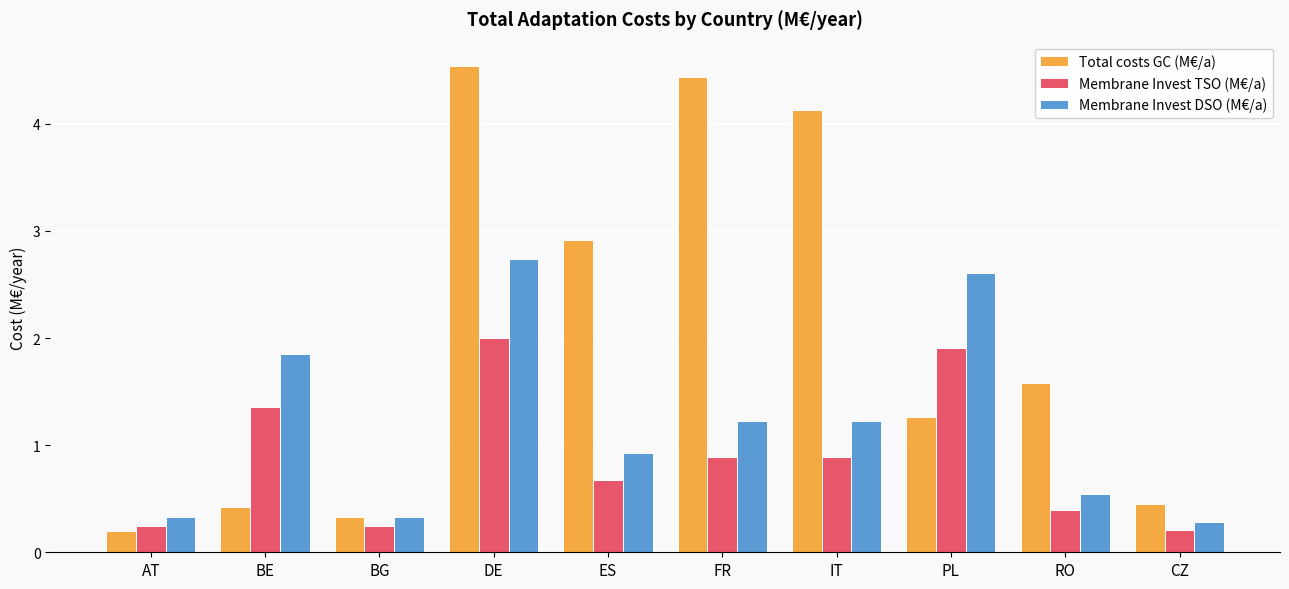

Which series has the widest spread of values?

Total costs GC (M€/a)